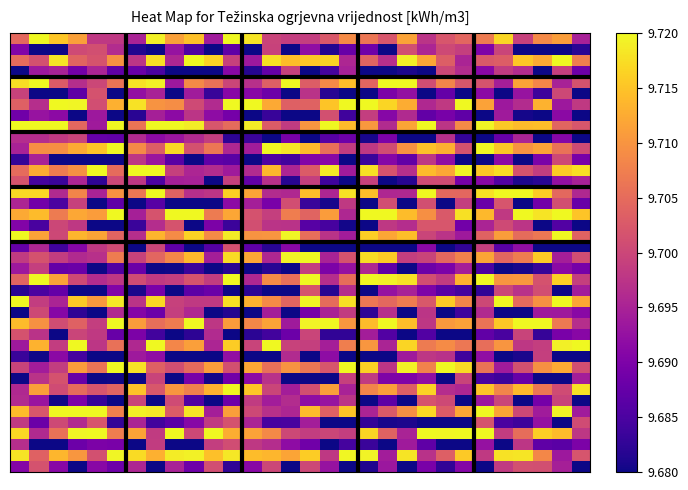

At which category is the sum across all series the highest?

7